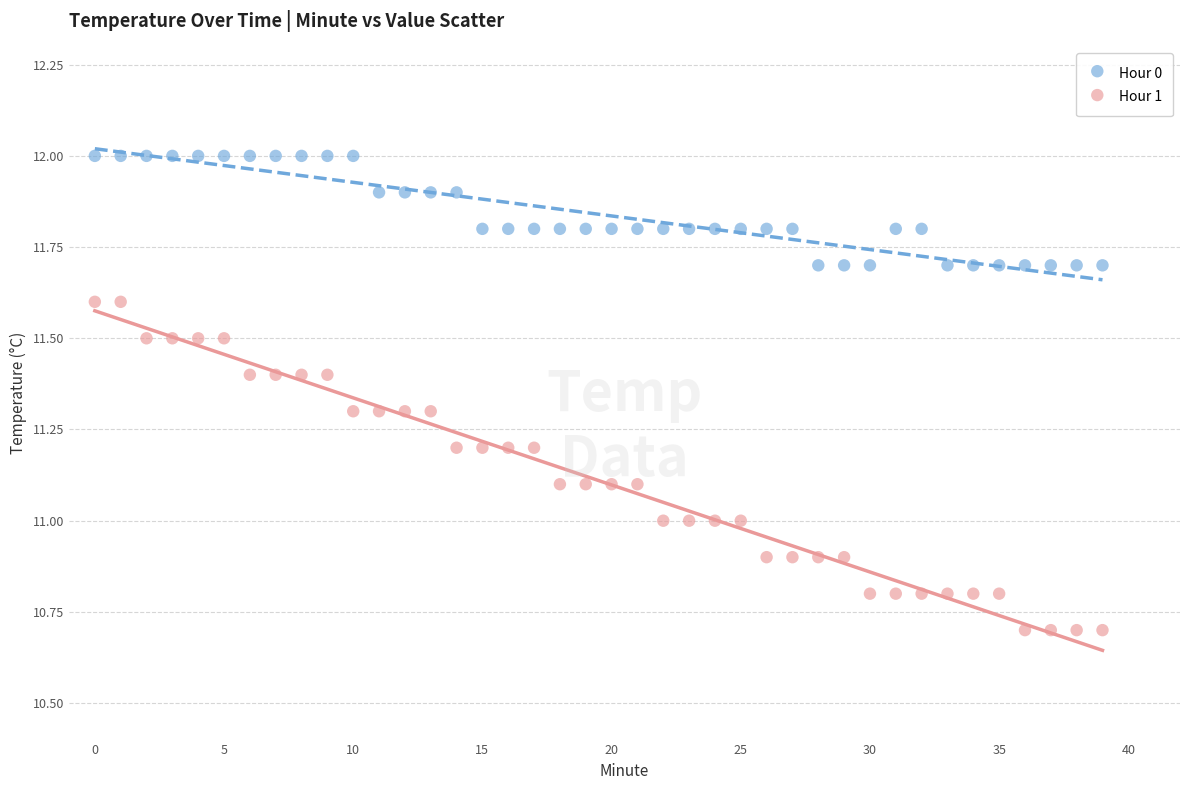

Which series reaches the minimum Y coordinate?

Hour 1